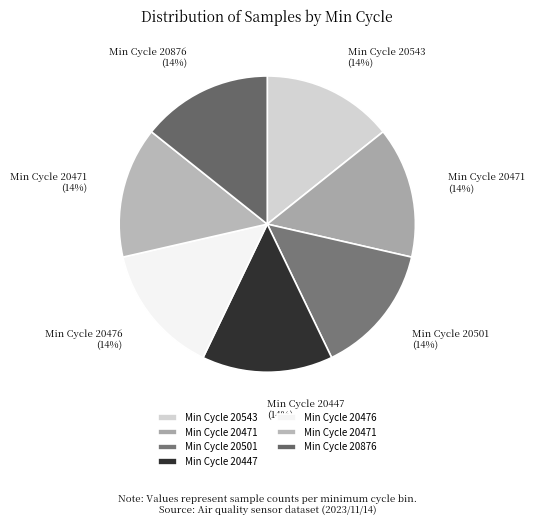

Rank the categories by value from lowest to highest.

28/20501, 28/20876, 28/20471, 28/20543, 28/20476, 28/20447, 28/20471